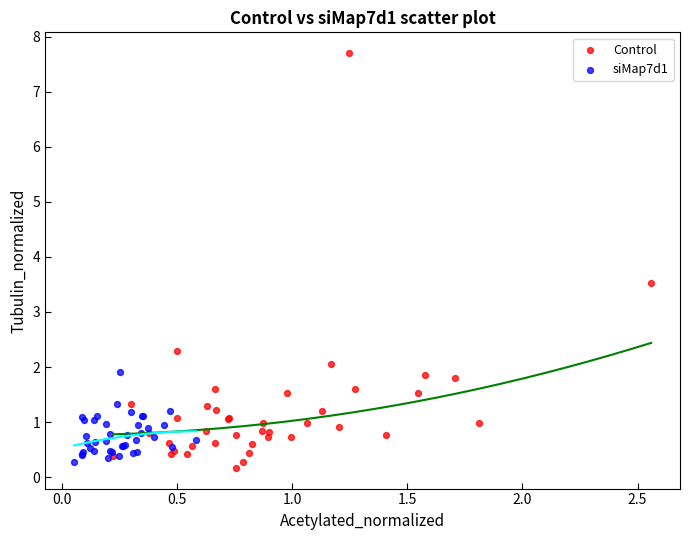

Which series contains the highest Y value?

Control